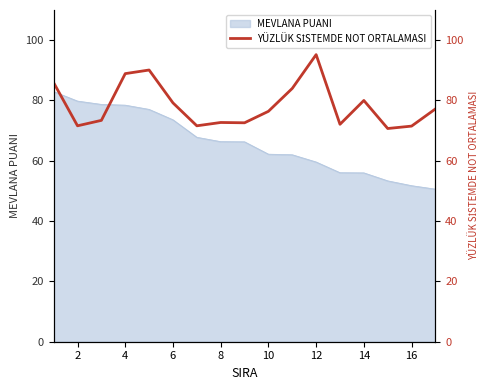

At which category does the data reach its first local valley?

2